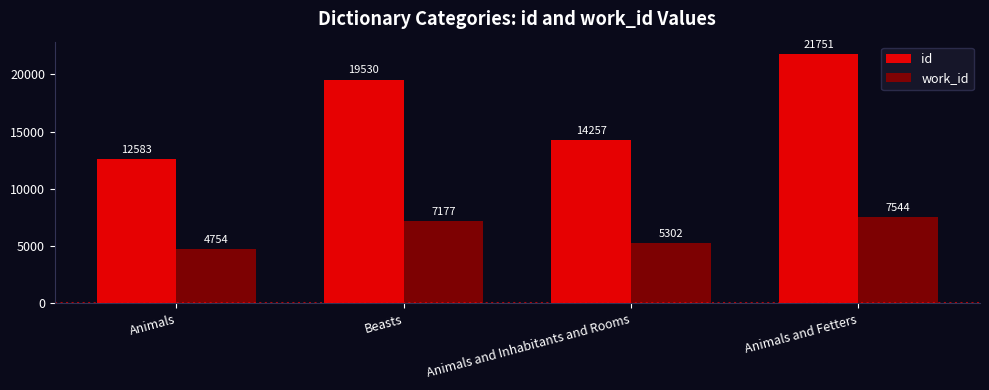

Which series has the largest range (max minus min)?

id